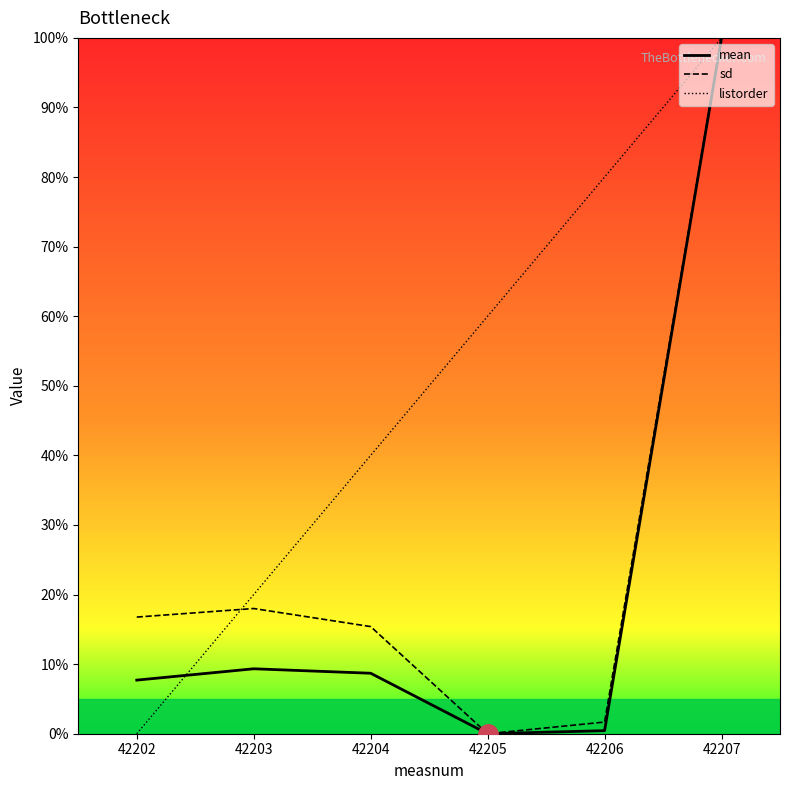

What is the average value of the mean series?

21.0